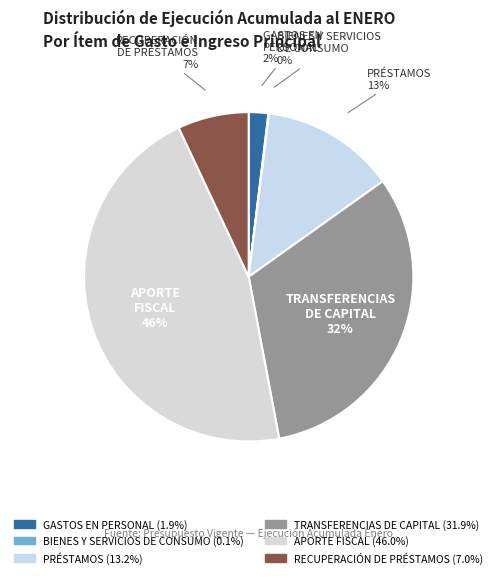

Does any single category account for the majority?

No